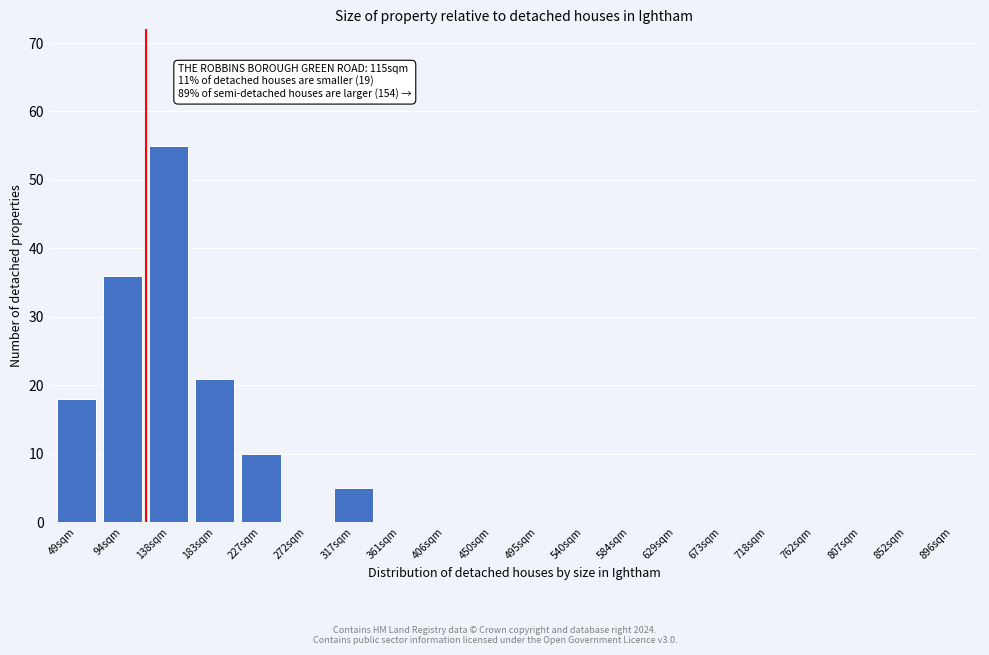

Reading left to right, transcribe all the data shown in this chart.

49sqm=18	94sqm=36	138sqm=55	183sqm=21	227sqm=10	272sqm=0	317sqm=5	361sqm=0	406sqm=0	450sqm=0	495sqm=0	540sqm=0	584sqm=0	629sqm=0	673sqm=0	718sqm=0	762sqm=0	807sqm=0	852sqm=0	896sqm=0